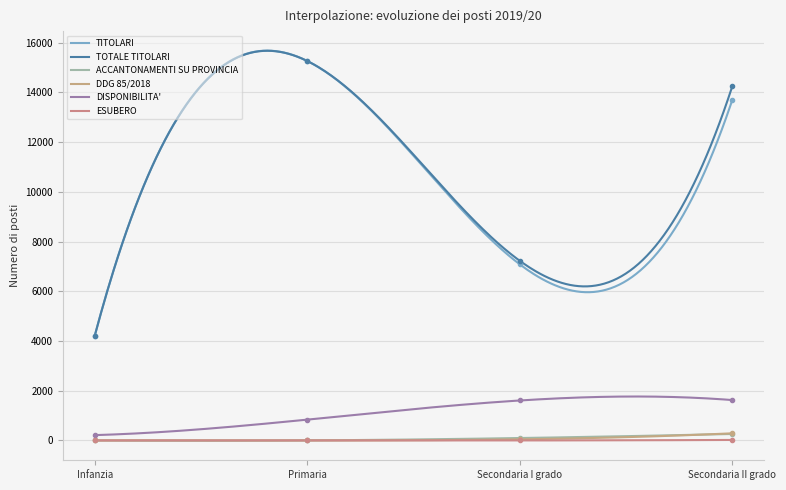

What is the sum of all ESUBERO values?

757.5